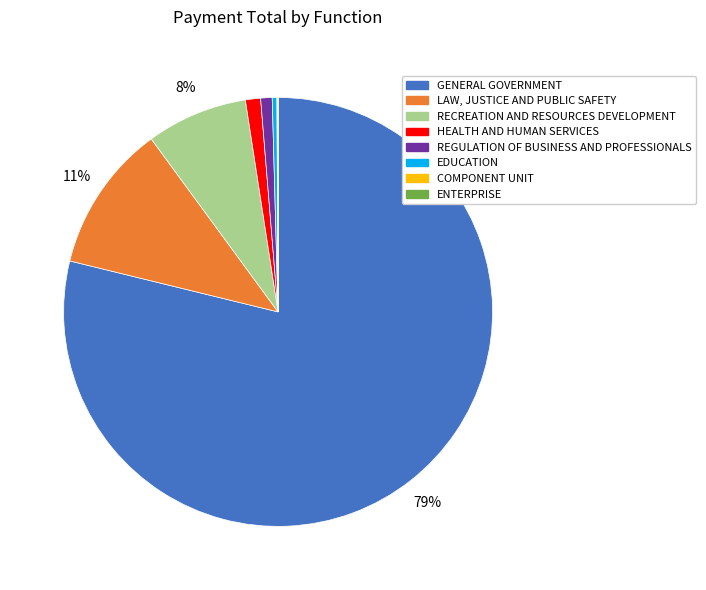

To the nearest percent, what portion does LAW, JUSTICE AND PUBLIC SAFETY represent?

11%